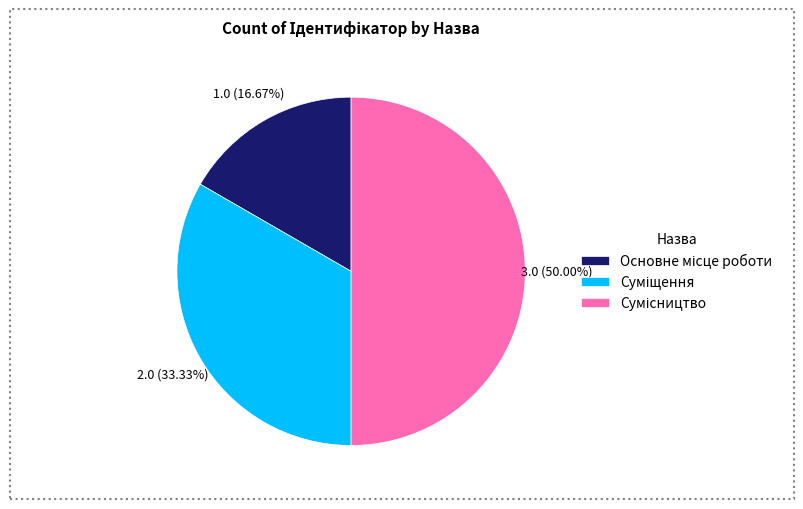

Which has a higher value, Суміщення or Основне місце роботи?

Суміщення